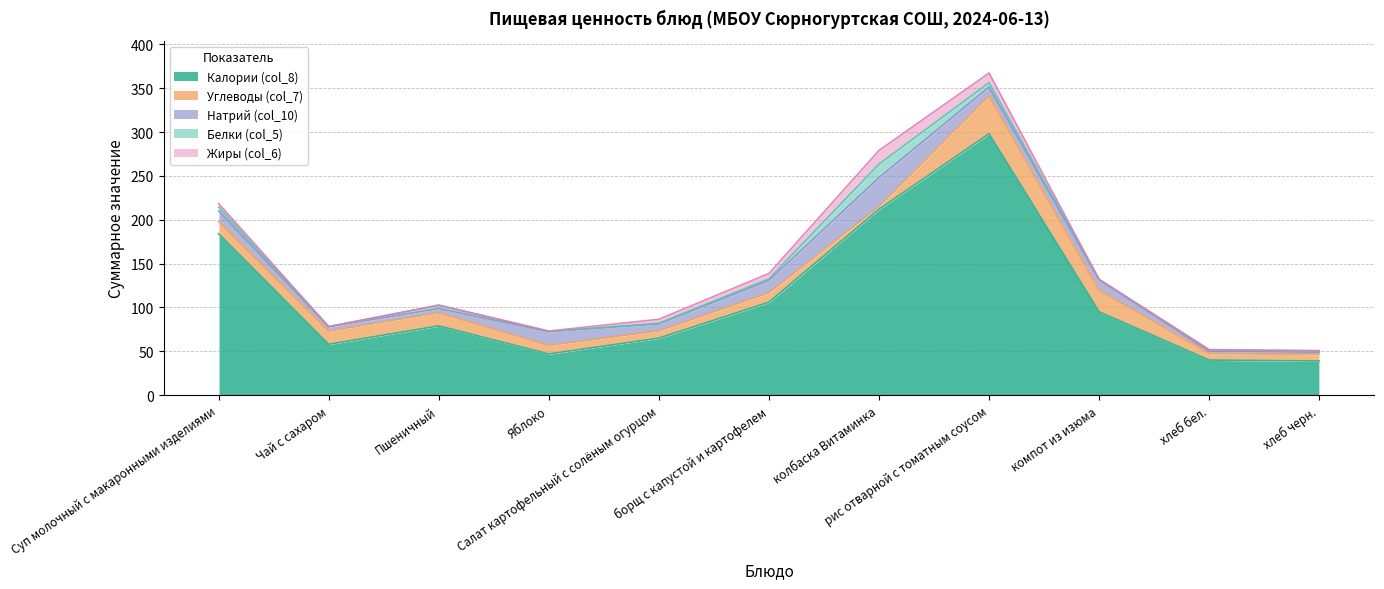

In Натрий (col_10), how many points are higher than both neighbors (excluding endpoints)?

3